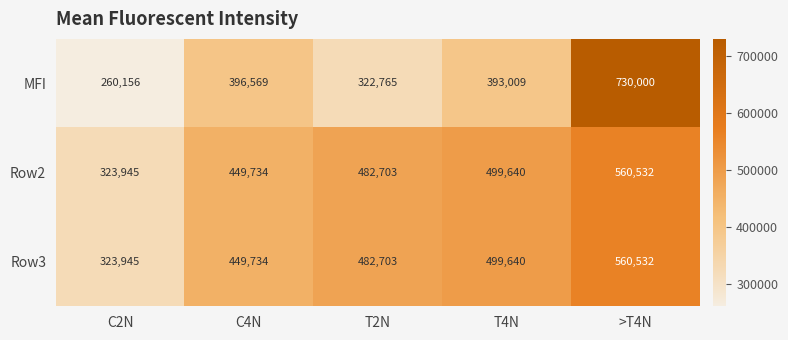

Reading left to right, list all the values displayed in this chart.

MFI: C2N=260156	C4N=396569	T2N=322765	T4N=393009	>T4N=730000
Row2: C2N=323945	C4N=449734	T2N=482703	T4N=499640	>T4N=560532
Row3: C2N=323945	C4N=449734	T2N=482703	T4N=499640	>T4N=560532